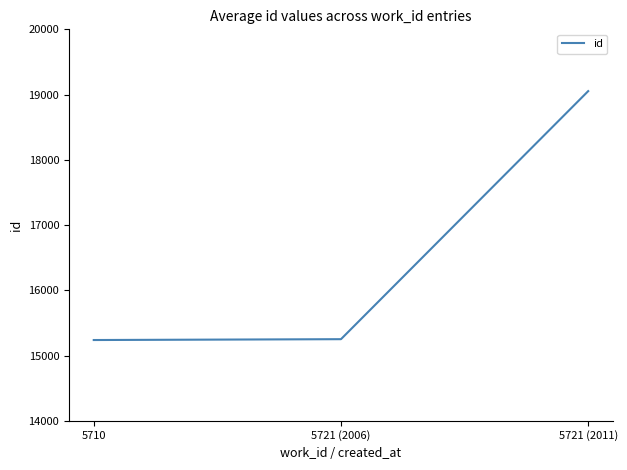

Does the chart have visible grid lines?

No